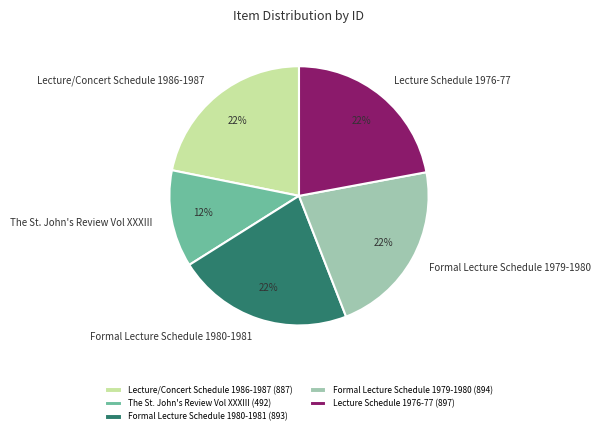

What percentage is the Lecture/Concert Schedule 1986-1987 slice, to the nearest percent?

22%